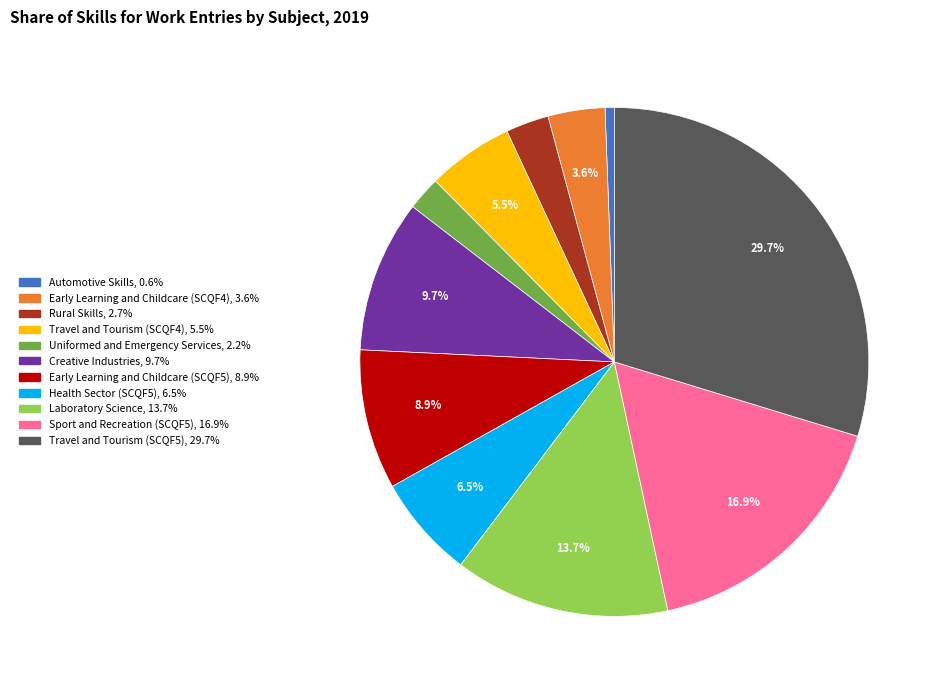

How many slices are in this pie chart?

11